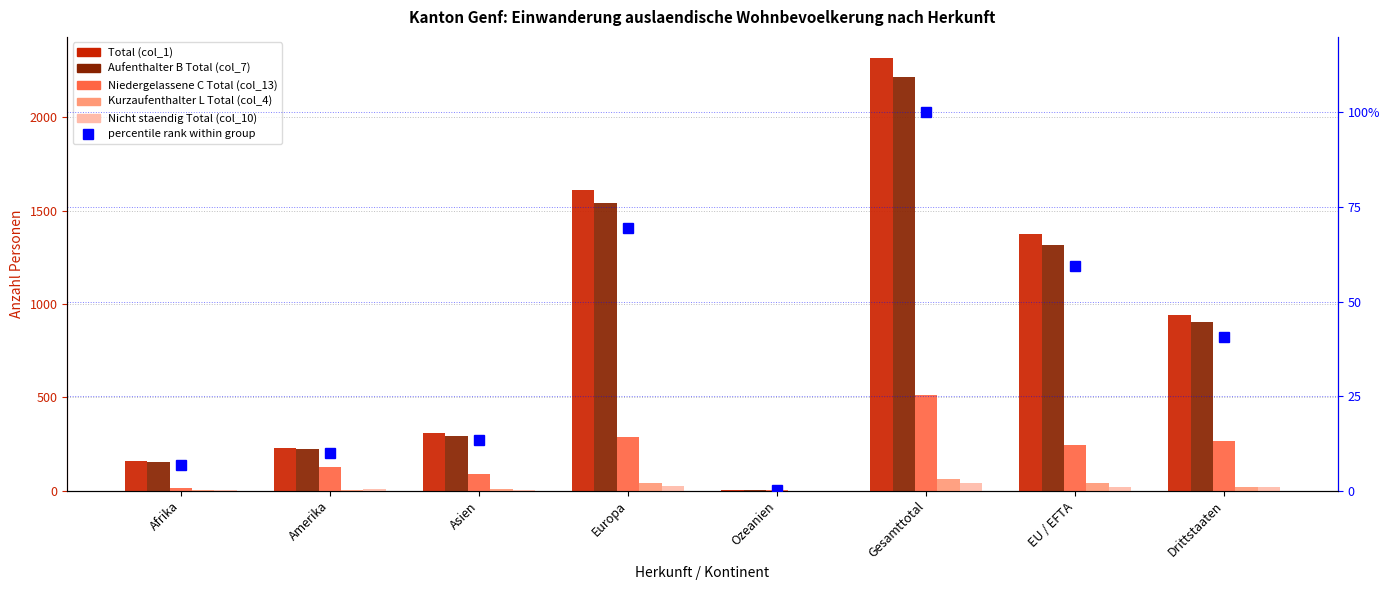

Read the Aufenthalter B Total (col_7) value at Asien.

294.0